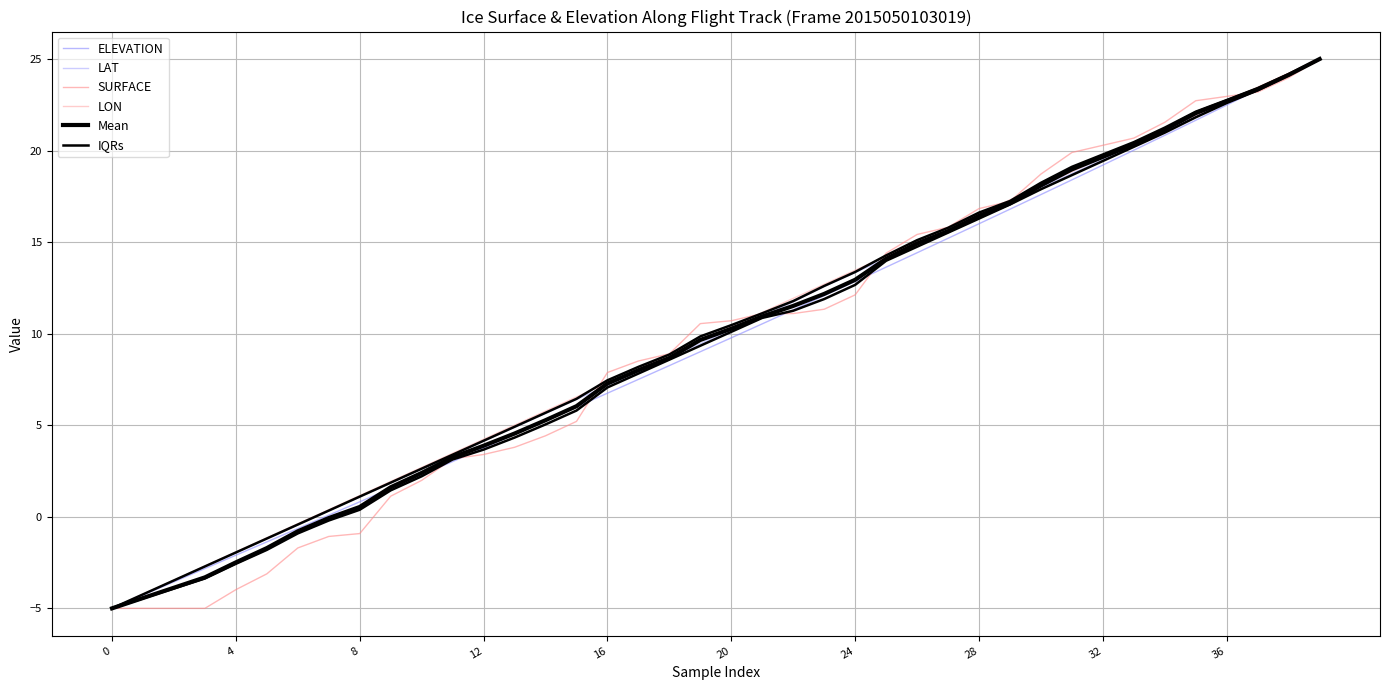

Reading left to right, what are all the values shown in this chart?

ELEVATION: -5.0	-4.3	-3.6	-2.8	-2.1	-1.4	-0.6	0.1	0.8	1.5	2.3	3.0	3.8	4.5	5.3	6.0	6.7	7.5	8.3	9.0	9.8	10.5	11.3	12.1	12.8	13.6	14.4	15.2	16.0	16.8	17.6	18.4	19.2	20.0	20.8	21.7	22.5	23.3	24.2	25.0
LAT: -5.0	-4.2	-3.5	-2.7	-2.0	-1.2	-0.4	0.3	1.1	1.8	2.6	3.4	4.1	4.9	5.6	6.4	7.2	7.9	8.7	9.5	10.2	11.0	11.7	12.6	13.3	14.1	14.9	15.6	16.4	17.1	18.0	18.7	19.5	20.3	21.0	21.9	22.6	23.4	24.2	25.0
SURFACE: -5.0	-5.0	-5.0	-5.0	-4.0	-3.1	-1.7	-1.1	-0.9	1.1	2.0	3.2	3.4	3.8	4.4	5.2	7.9	8.5	8.9	10.5	10.7	11.1	11.1	11.3	12.1	14.4	15.4	15.8	16.8	17.2	18.7	19.9	20.3	20.7	21.5	22.7	23.0	23.2	24.0	25.0
LON: -5.0	-4.2	-3.5	-2.7	-1.9	-1.2	-0.4	0.4	1.2	1.9	2.7	3.5	4.2	5.0	5.8	6.5	7.3	8.1	8.8	9.6	10.4	11.2	11.9	12.7	13.5	14.2	15.0	15.8	16.5	17.3	18.1	18.9	19.6	20.4	21.2	21.9	22.7	23.5	24.2	25.0
Mean: -5.0	-4.4	-3.9	-3.3	-2.5	-1.7	-0.8	-0.1	0.5	1.6	2.4	3.3	3.9	4.5	5.3	6.0	7.3	8.0	8.7	9.7	10.3	10.9	11.5	12.2	12.9	14.1	14.9	15.6	16.4	17.1	18.1	19.0	19.7	20.3	21.1	22.0	22.7	23.3	24.1	25.0
IQRs: -5.0	-4.5	-3.9	-3.4	-2.6	-1.8	-0.9	-0.2	0.4	1.4	2.2	3.1	3.7	4.3	5.0	5.8	7.1	7.8	8.6	9.3	10.1	10.9	11.3	11.9	12.7	14.0	14.7	15.5	16.3	17.1	17.9	18.7	19.4	20.2	21.0	21.8	22.6	23.3	24.1	25.0